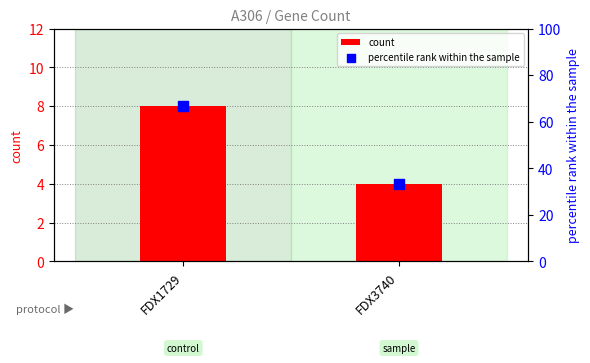

Which series reaches the maximum Y coordinate?

percentile rank within the sample